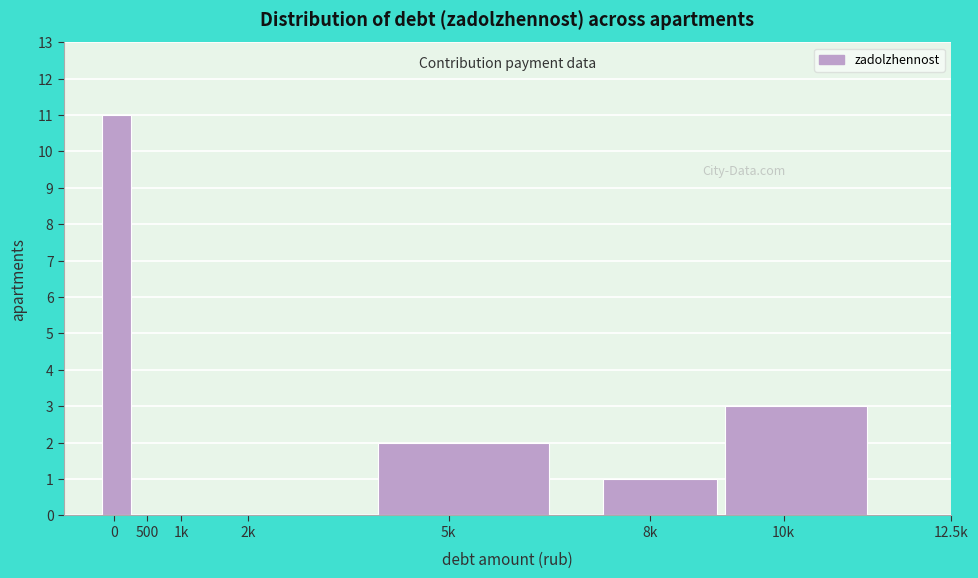

Reading left to right, list all the values displayed in this chart.

0=11	500=0	1k=0	2k=0	5k=2	8k=1	10k=3